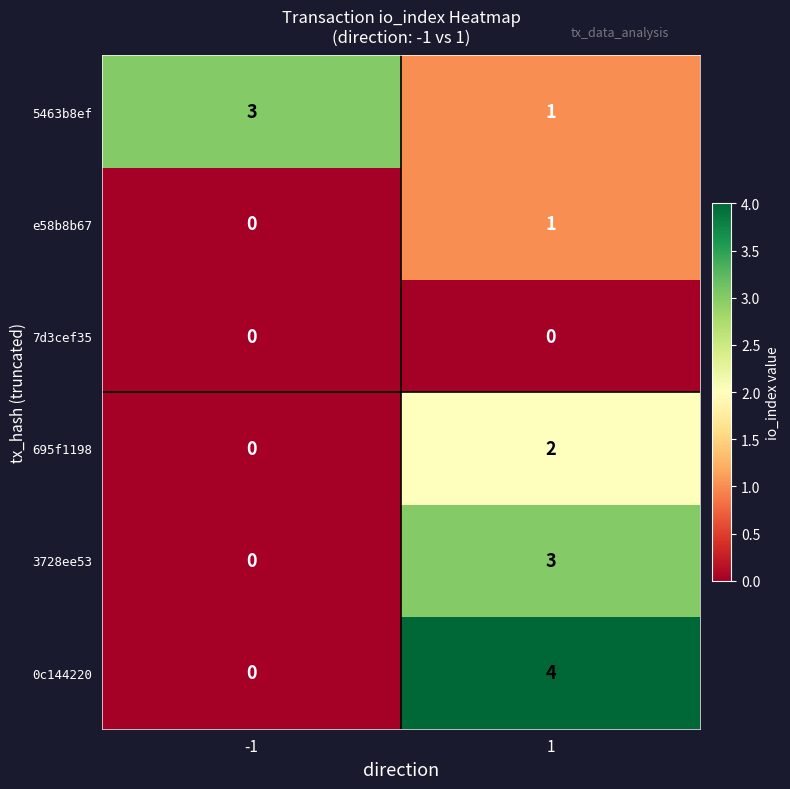

Reading left to right, what are all the values shown in this chart?

5463b8ef: -1=3	1=1
e58b8b67: -1=0	1=1
7d3cef35: -1=0	1=0
695f1198: -1=0	1=2
3728ee53: -1=0	1=3
0c144220: -1=0	1=4